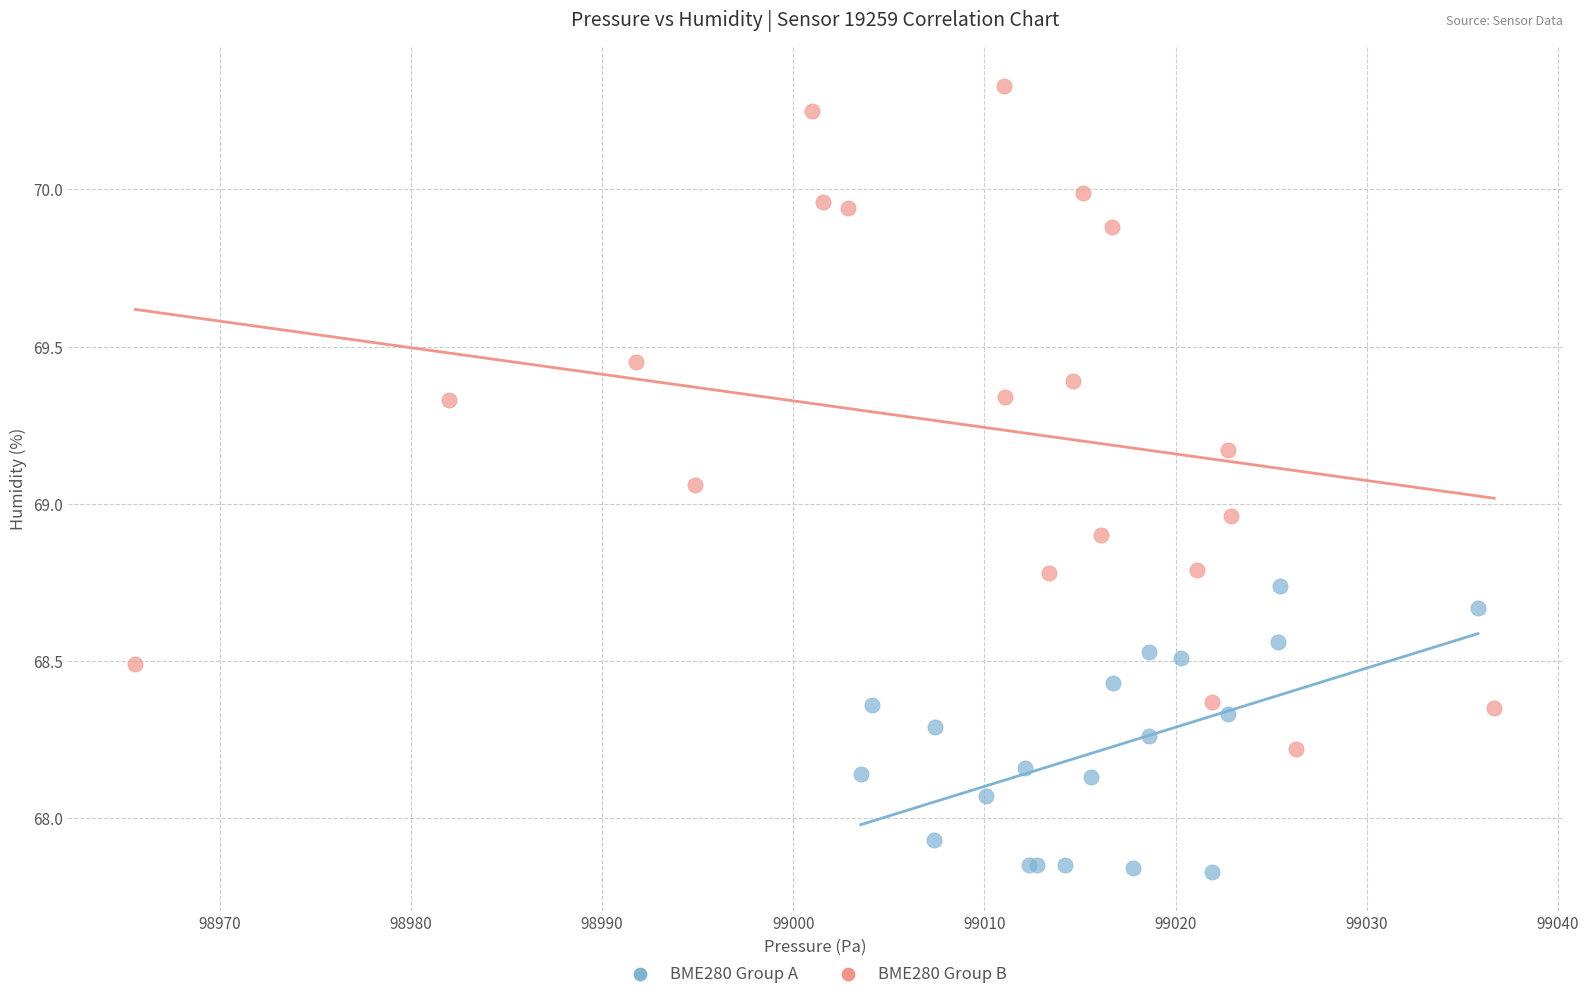

Which series has the largest Y range (max minus min)?

BME280 Group B